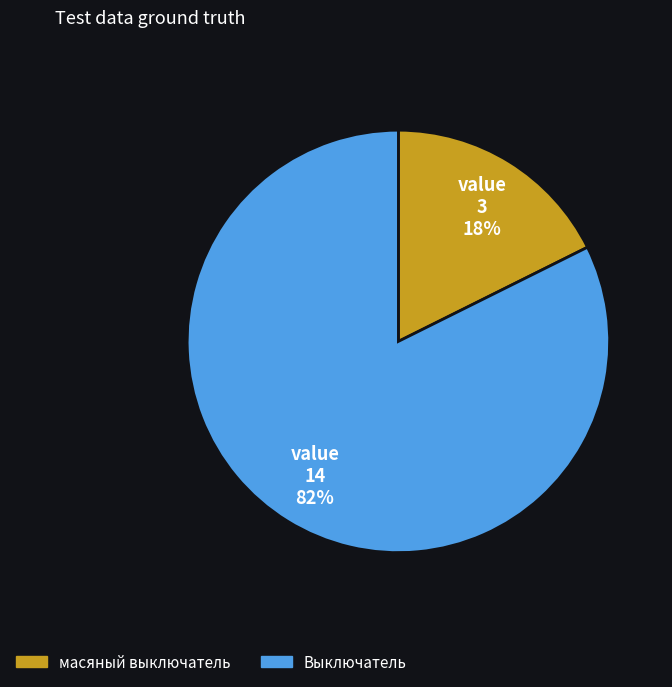

True or false: масяный выключатель accounts for 10% of the total.

False